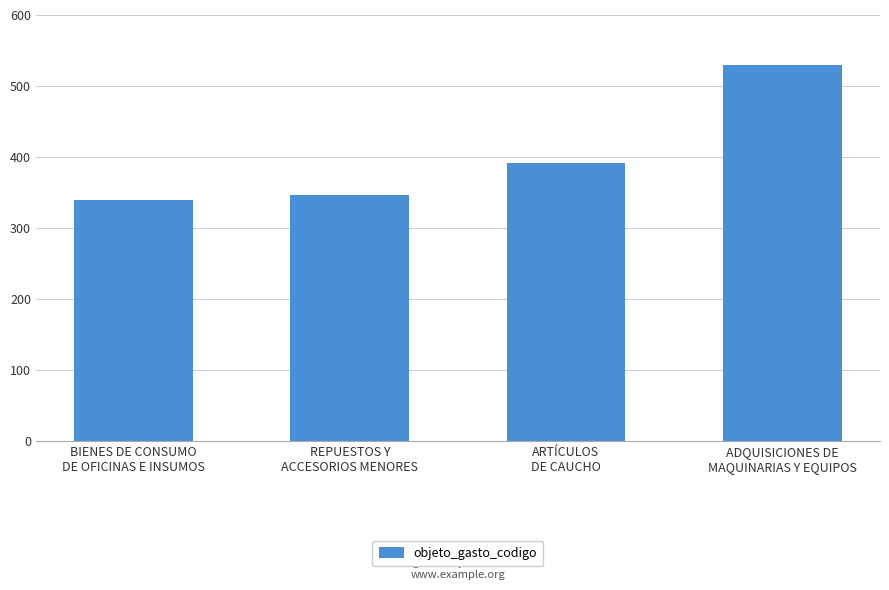

List the labels in order of value, largest first.

ADQUISICIONES DE
MAQUINARIAS Y EQUIPOS, ARTÍCULOS
DE CAUCHO, REPUESTOS Y
ACCESORIOS MENORES, BIENES DE CONSUMO
DE OFICINAS E INSUMOS